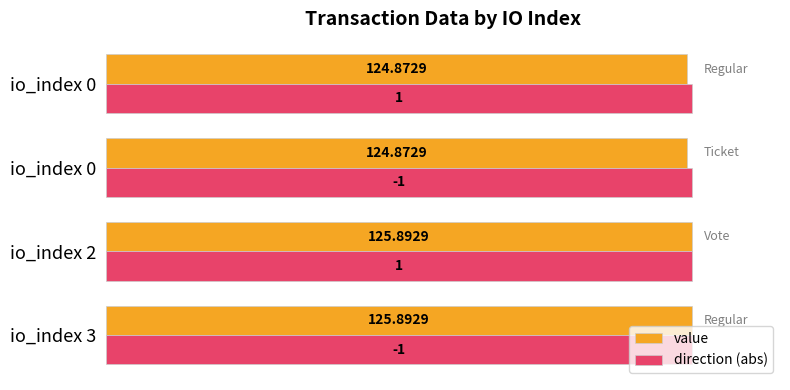

What are all the series names shown in the legend?

value, direction (abs)